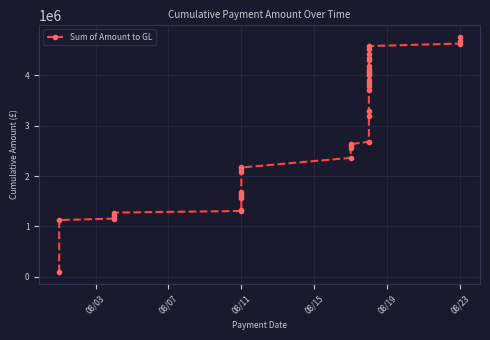

Does the chart display data point markers on the line(s)?

Yes